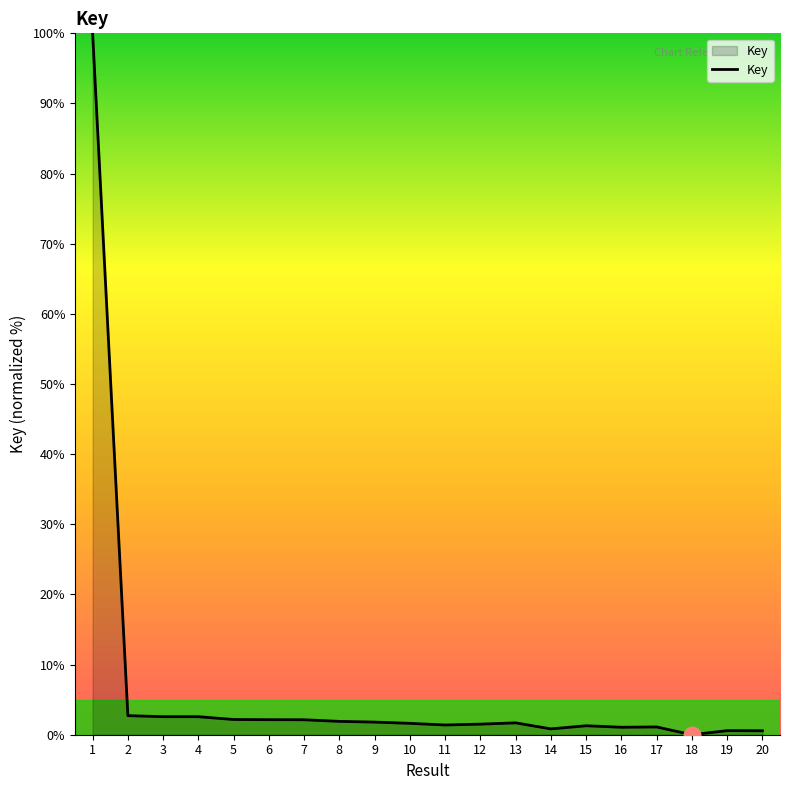

True or false: the data shows 1.3 at 15.

True